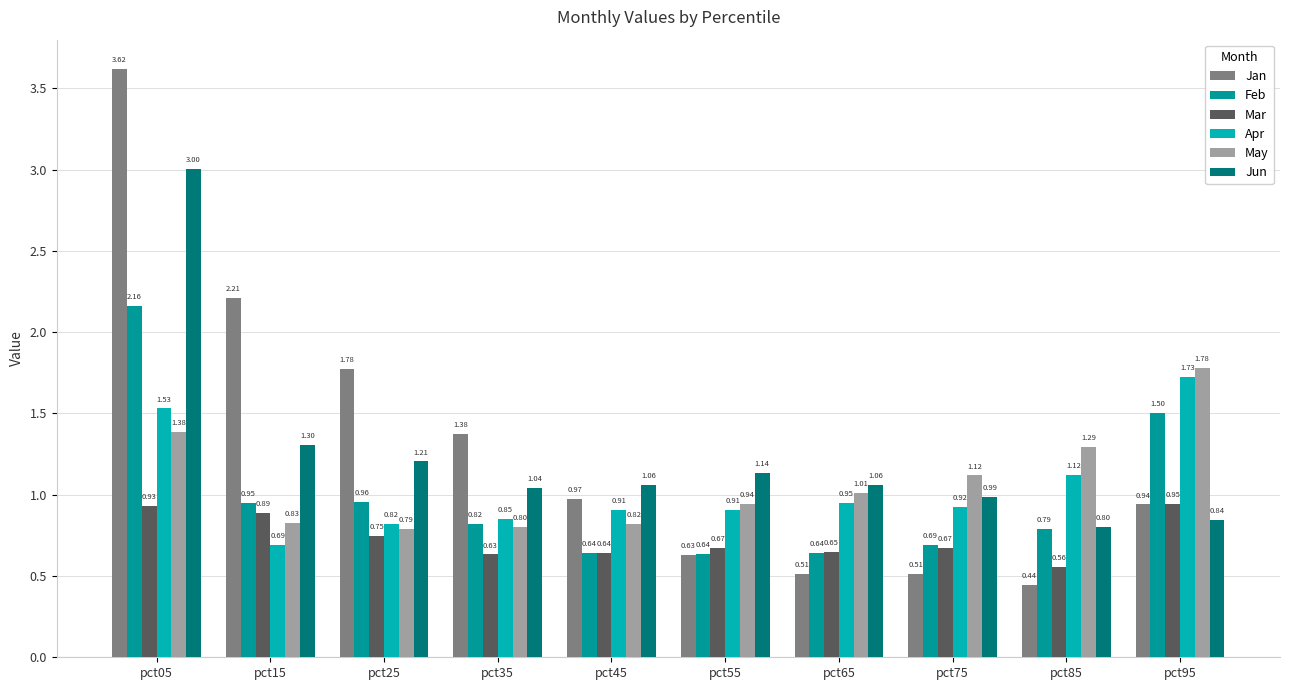

Does the chart contain any negative values?

No